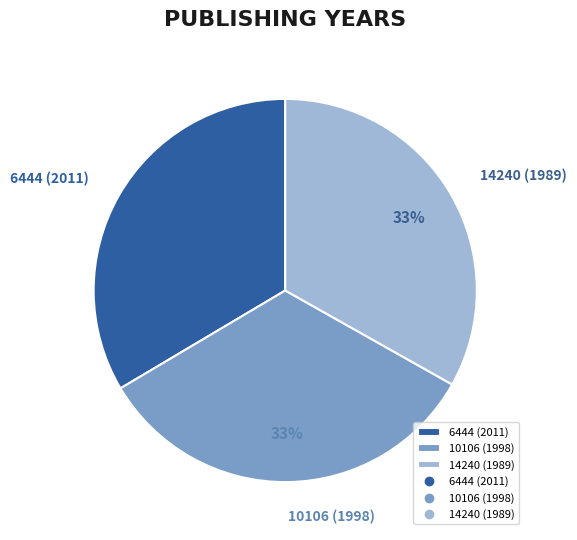

Does any single category account for the majority?

No